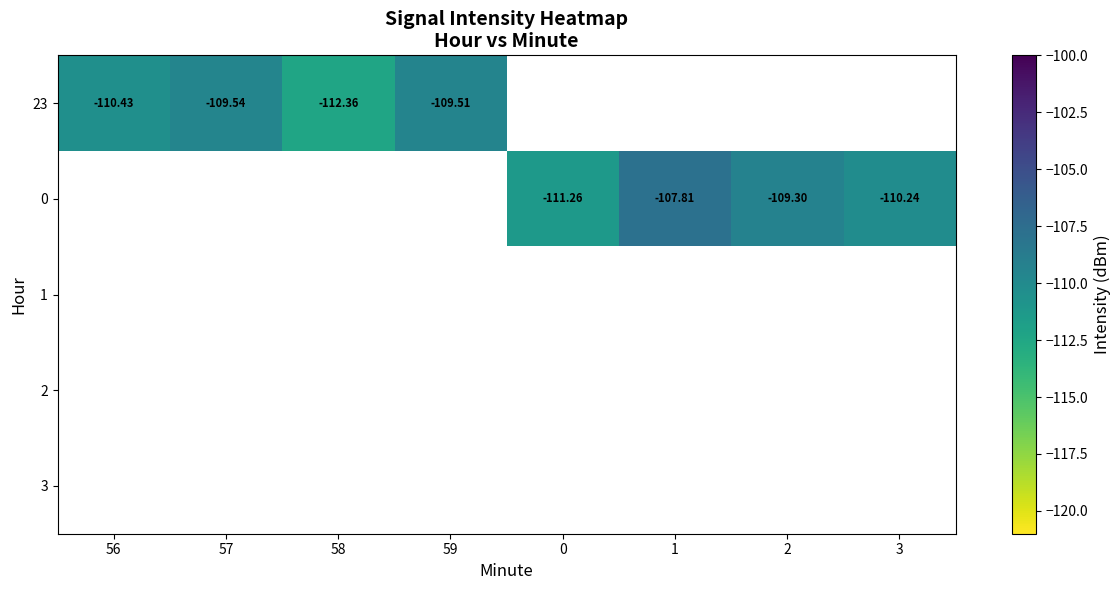

How many series are shown in this chart?

5